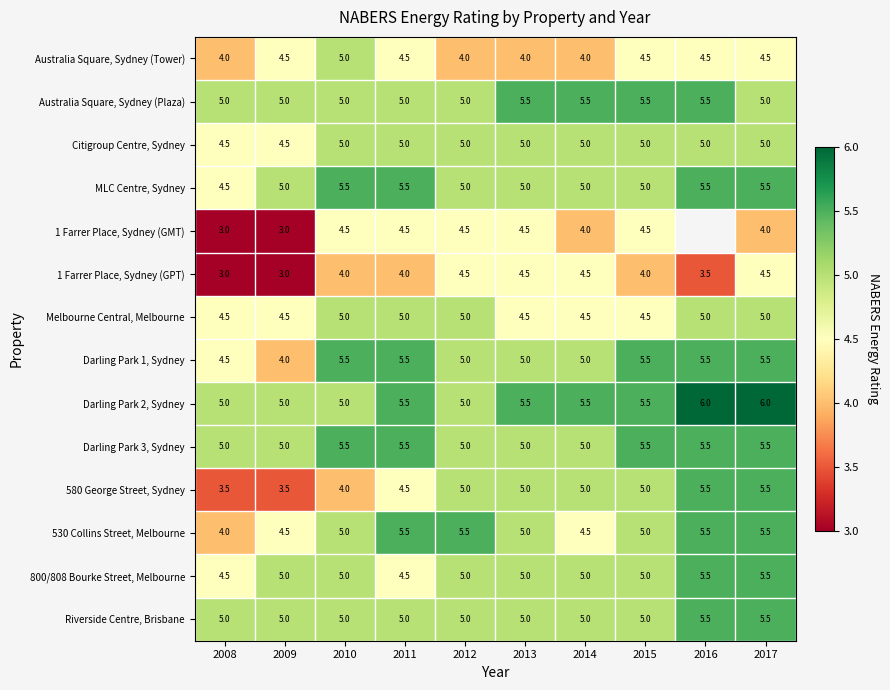

What is the total value across all series at 2017?

72.5